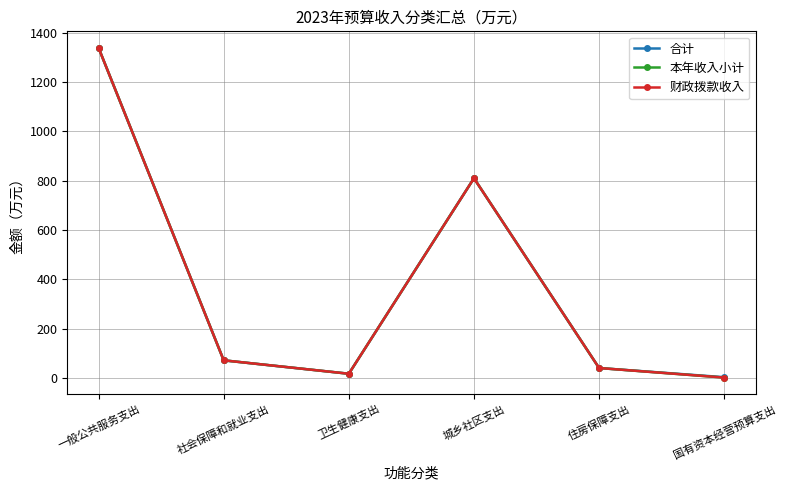

At which category does 财政拨款收入 reach its first local valley?

卫生健康支出